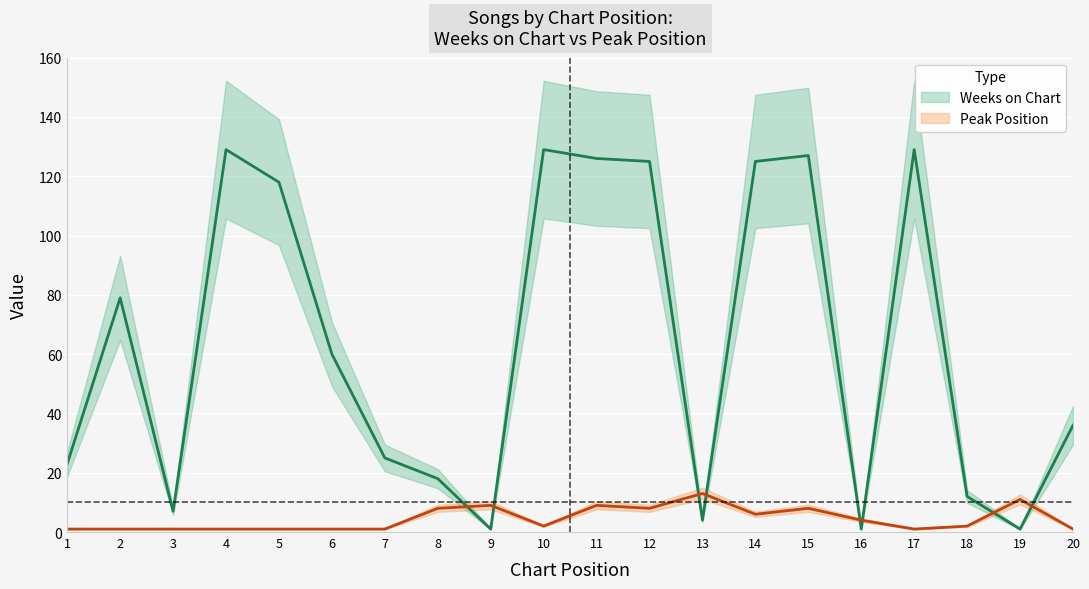

Reading left to right, what are all the values shown in this chart?

Weeks on Chart: 23	79	7	129	118	60	25	18	1	129	126	125	4	125	127	1	129	12	1	36
Peak Position: 1	1	1	1	1	1	1	8	9	2	9	8	13	6	8	4	1	2	11	1